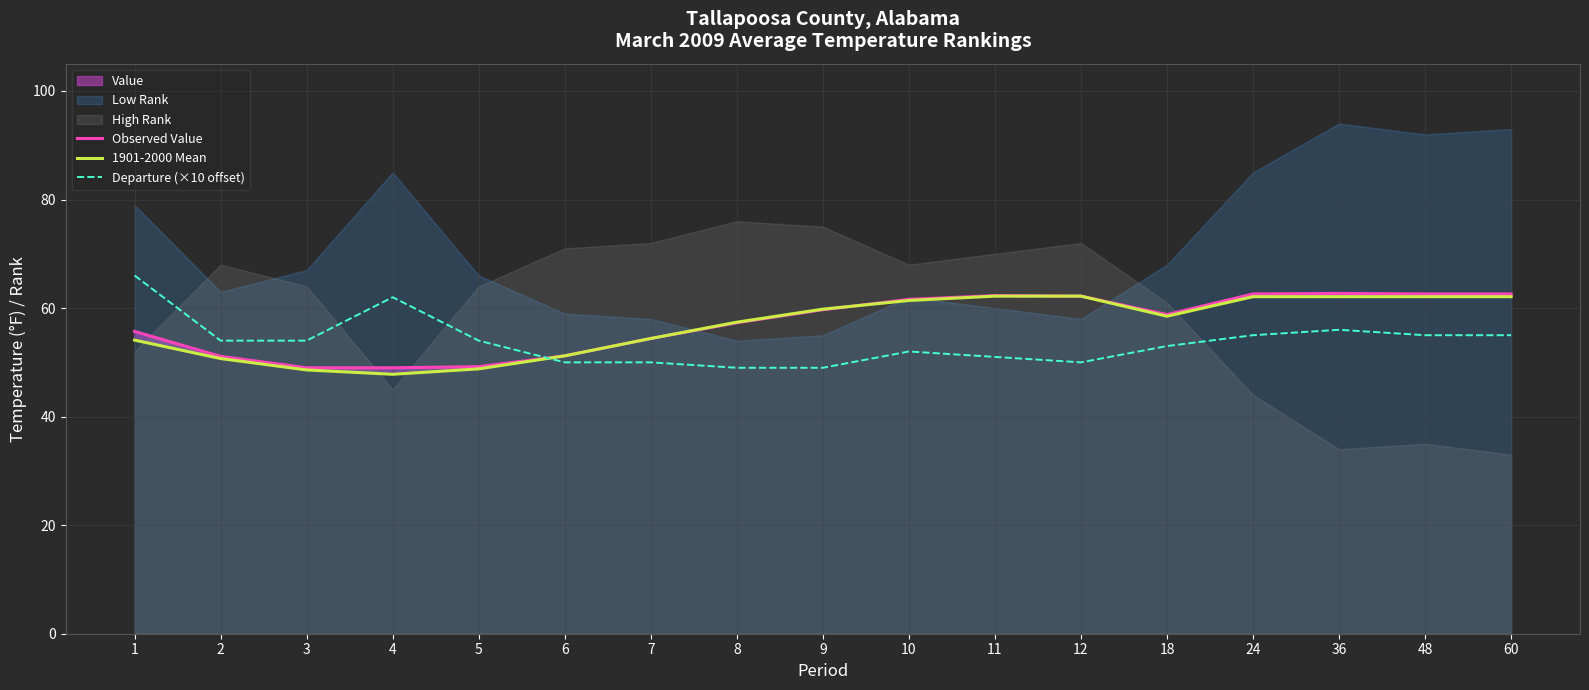

At which label does Departure (×10 offset) first exceed 54?

1